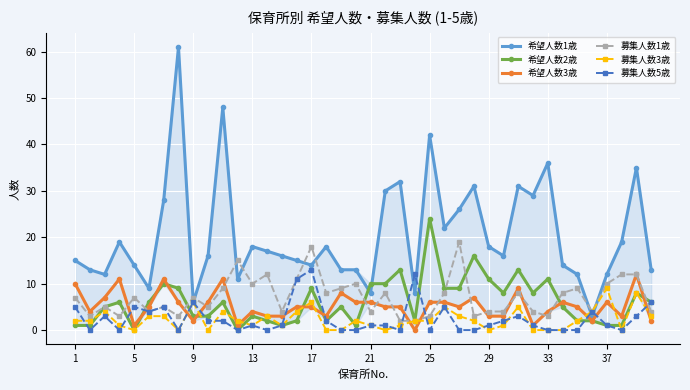

Which series has the largest total across all categories?

希望人数1歳